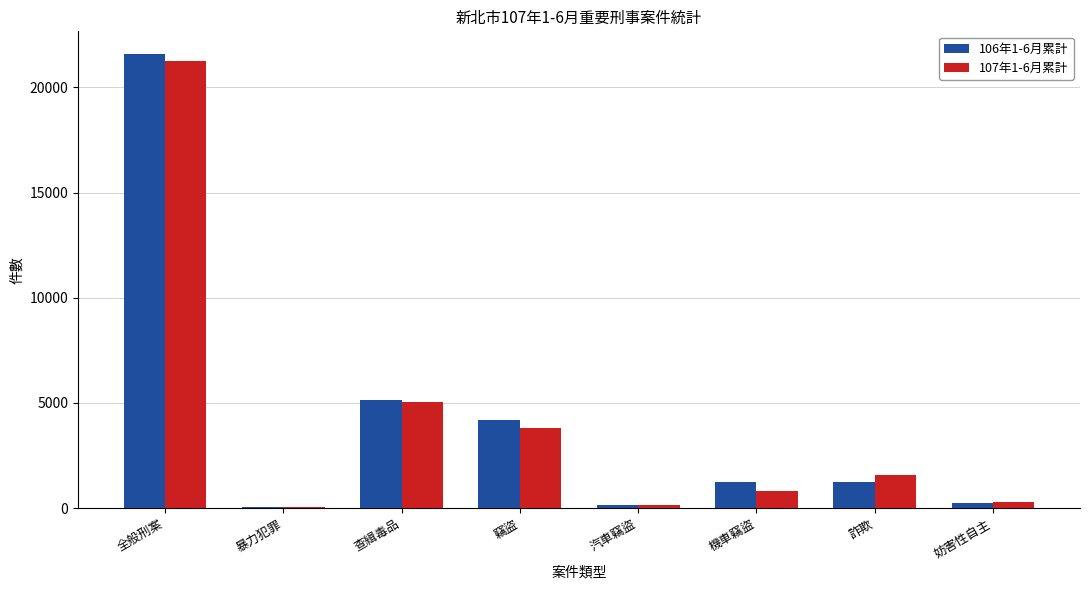

The value of 106年1-6月累計 at 全般刑案 is 21582. True or false?

True